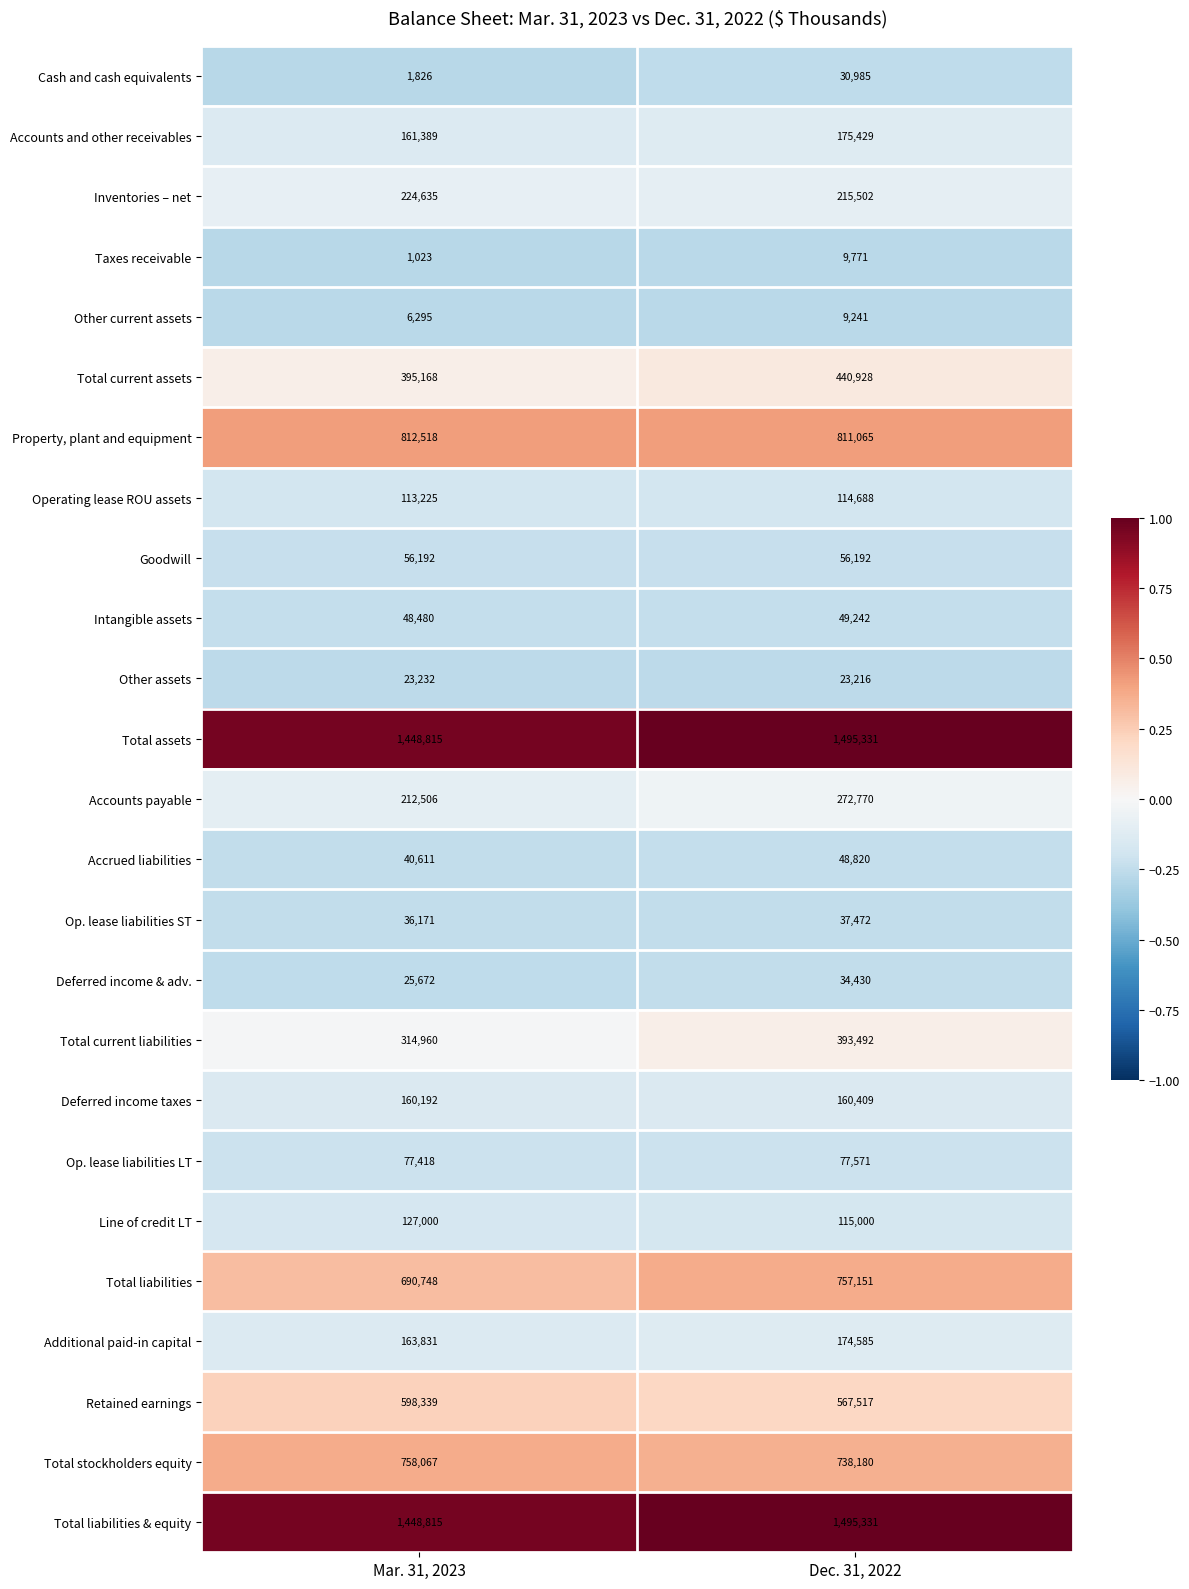

What is the average value of the Additional paid-in capital series?

169208